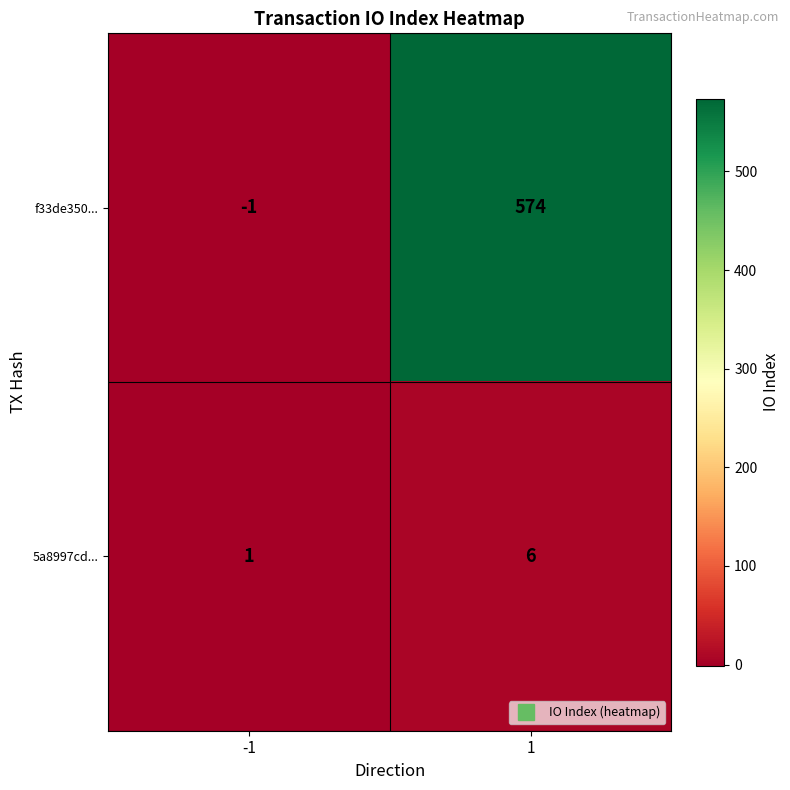

List the series in order of their overall mean, lowest first.

5a8997cd..., f33de350...